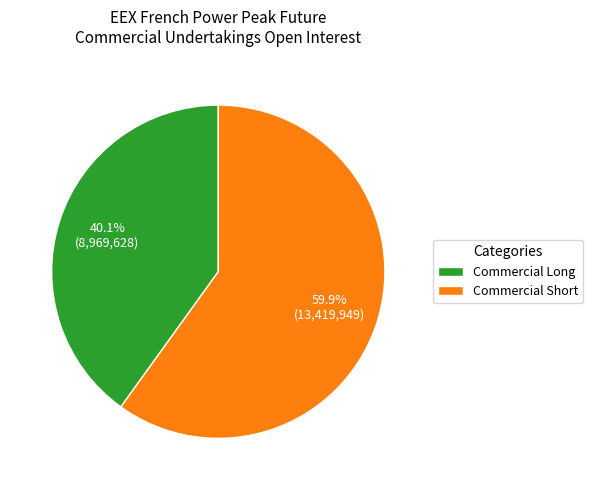

To the nearest percent, what is the combined percentage of Commercial Short and Commercial Long?

100%